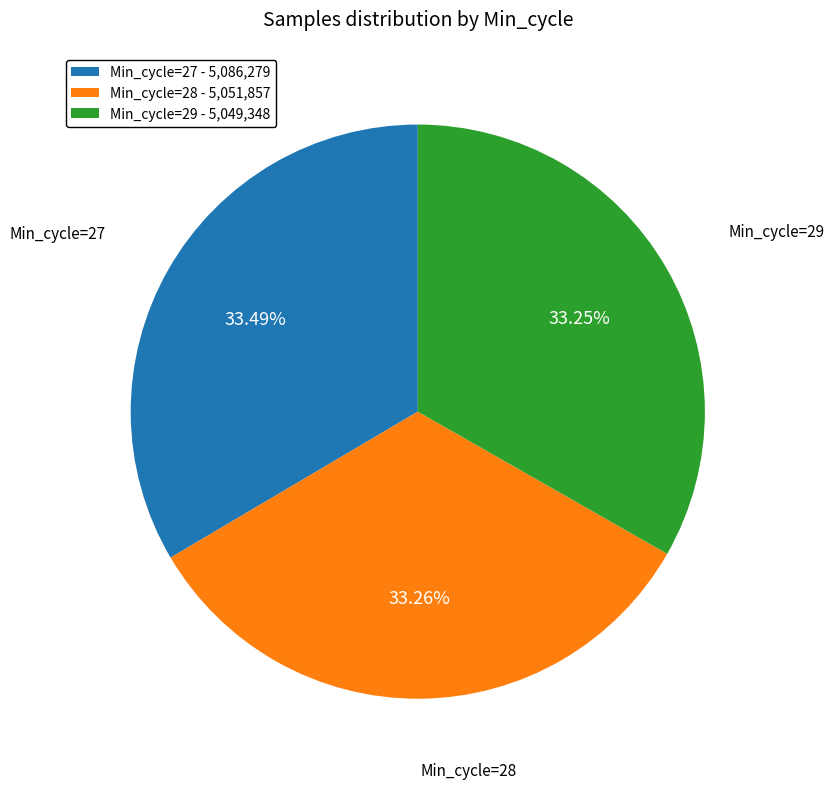

Does Min_cycle=27 - 5,086,279 account for over 50% of the chart?

No